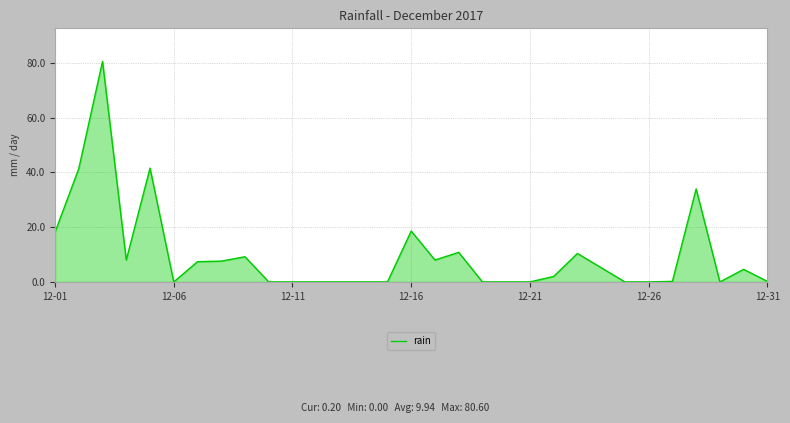

What is the maximum value shown in the chart?

80.6